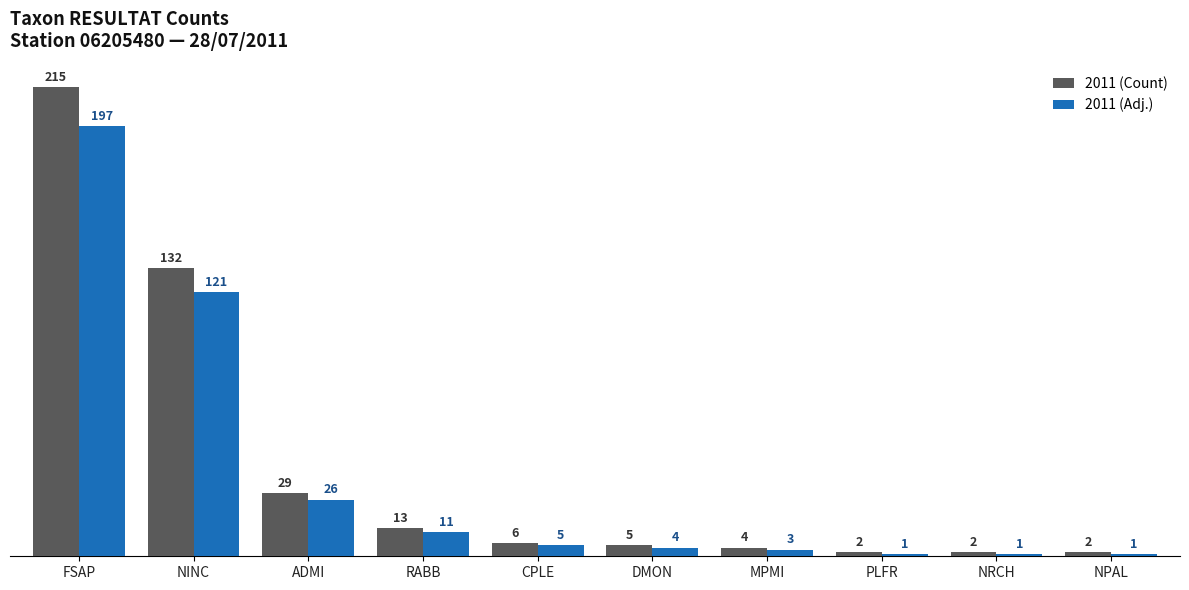

What is the difference between the maximum and minimum values in the 2011 (Adj.) series?

196